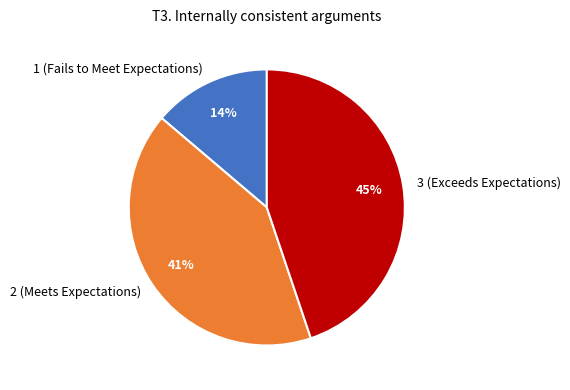

What is the ratio of the value at 2 (Meets Expectations) to the value at 3 (Exceeds Expectations)?

0.9